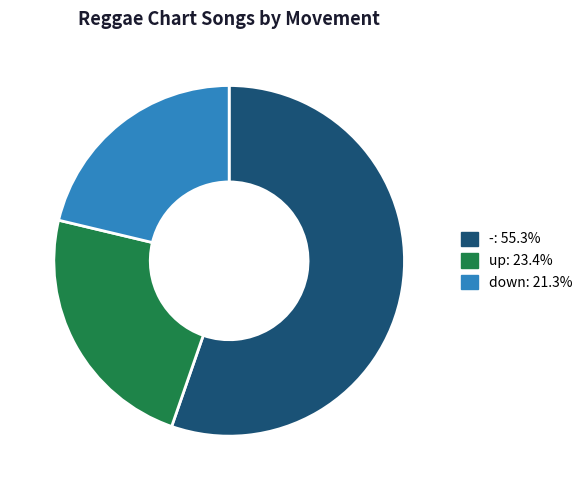

What is the largest slice in the pie chart?

-